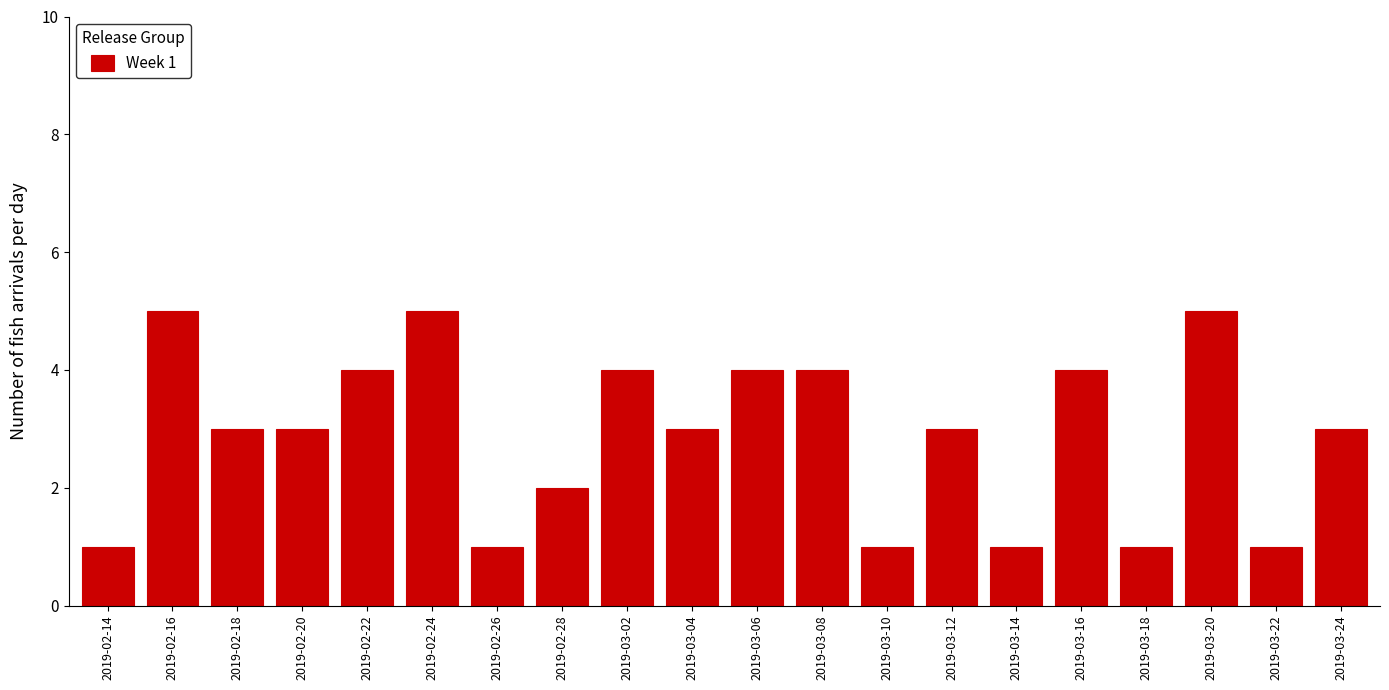

Reading left to right, what are all the values shown in this chart?

2019-02-14=1	2019-02-16=5	2019-02-18=3	2019-02-20=3	2019-02-22=4	2019-02-24=5	2019-02-26=1	2019-02-28=2	2019-03-02=4	2019-03-04=3	2019-03-06=4	2019-03-08=4	2019-03-10=1	2019-03-12=3	2019-03-14=1	2019-03-16=4	2019-03-18=1	2019-03-20=5	2019-03-22=1	2019-03-24=3